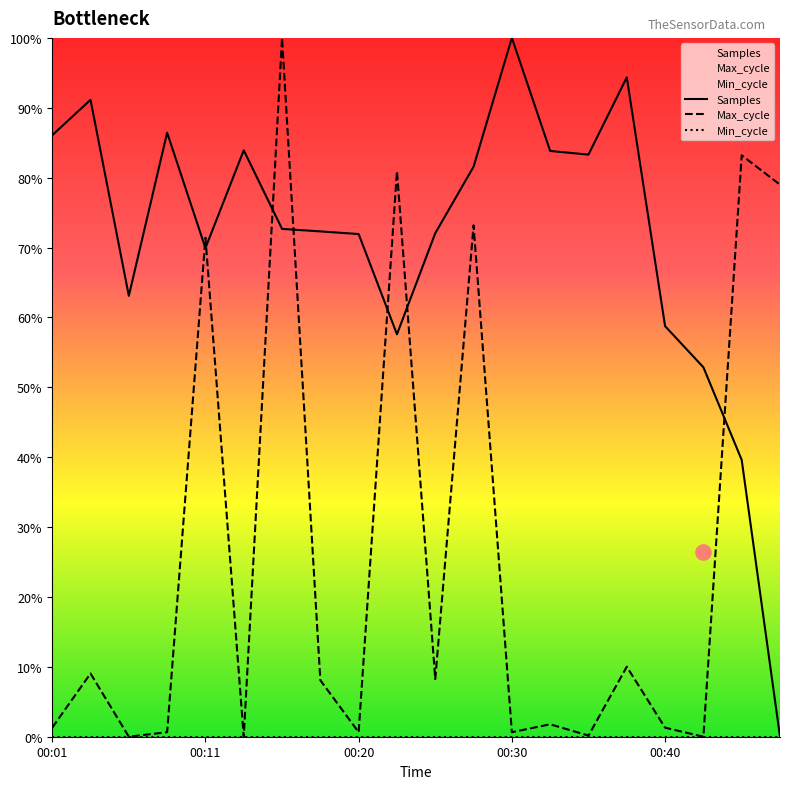

Which series has the largest Y range (max minus min)?

Samples